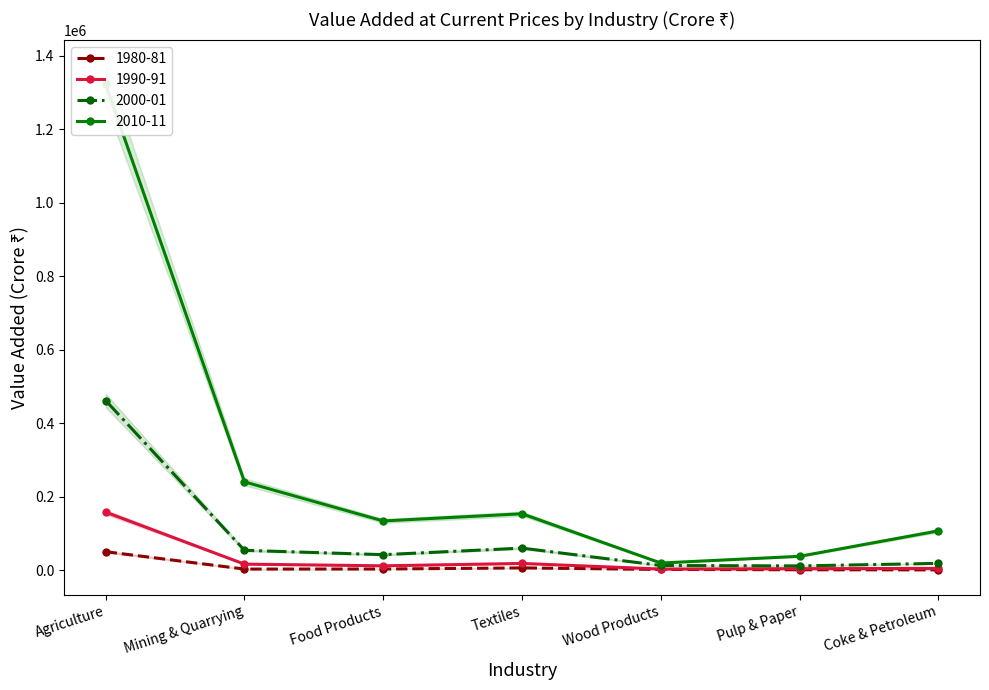

Where is the first local maximum for 2000-01?

Textiles